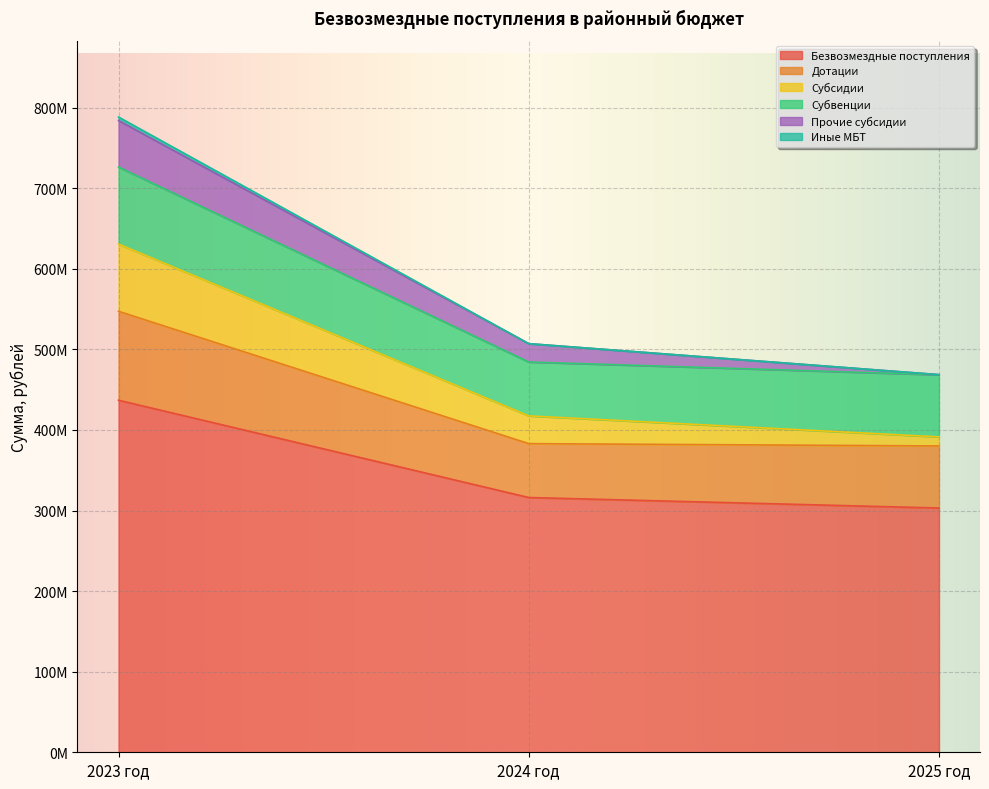

What are all the series names shown in the legend?

Безвозмездные поступления, Дотации, Субсидии, Субвенции, Прочие субсидии, Иные МБТ